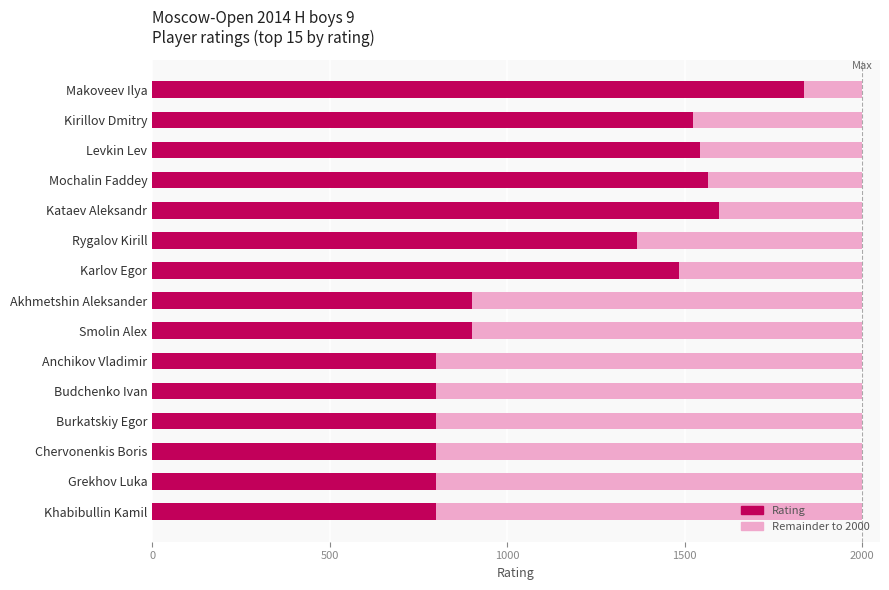

What is the total value across all series at Burkatskiy Egor?

2000